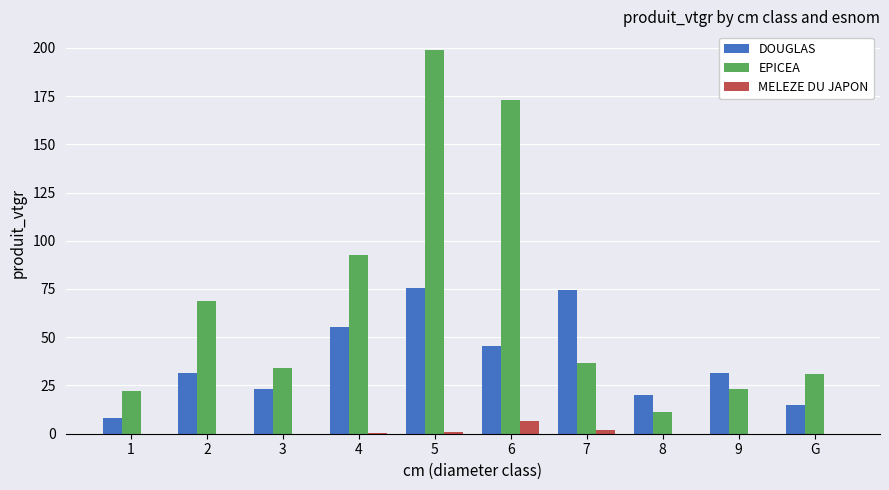

How many distinct data groups are displayed?

3